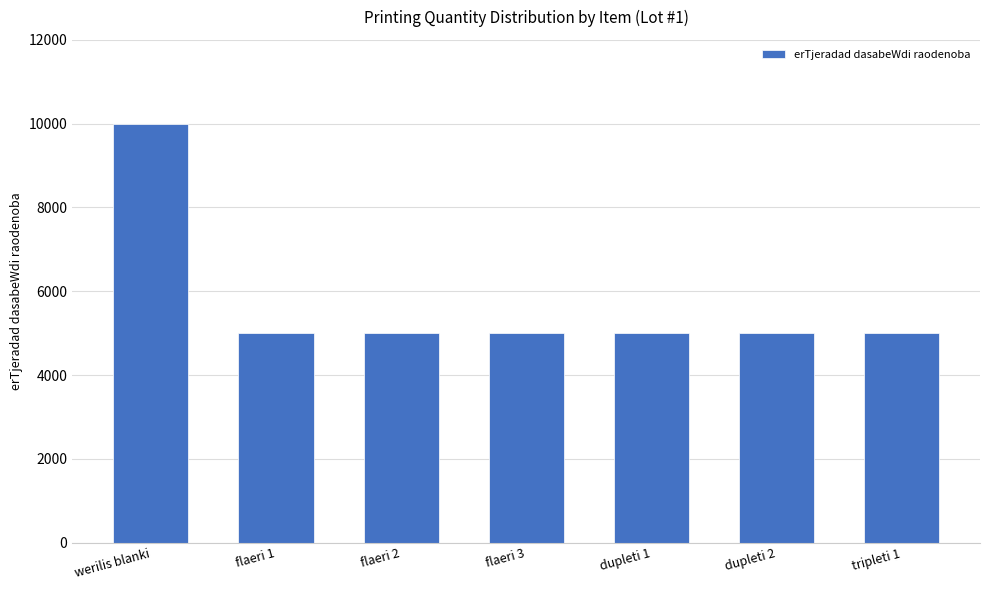

How many categories are shown in the chart?

7